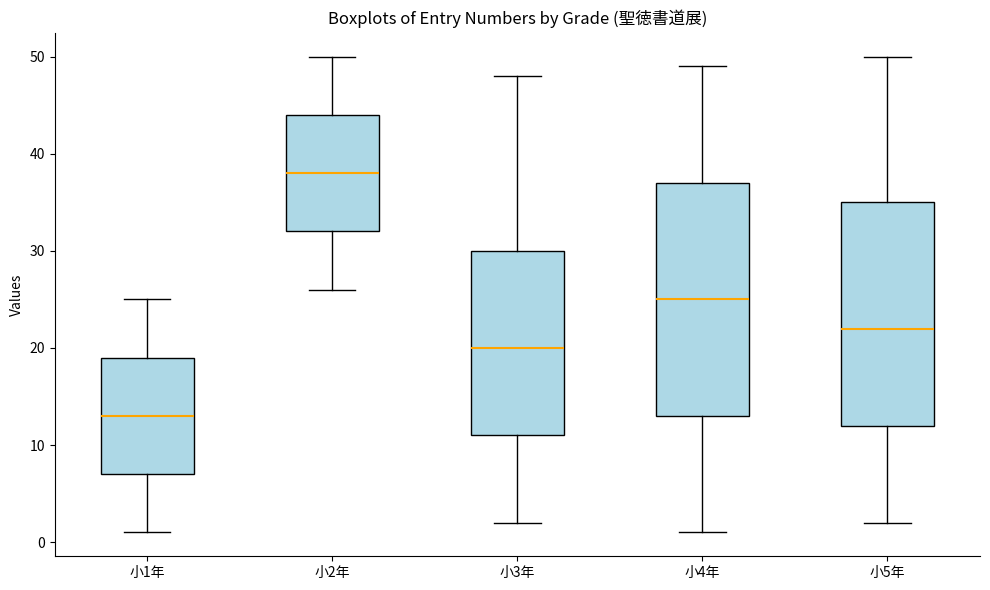

Where is the upper edge of the box for 小5年 on the y-axis? The values are not printed on the chart, so give them approximately, as read against the axis.

35